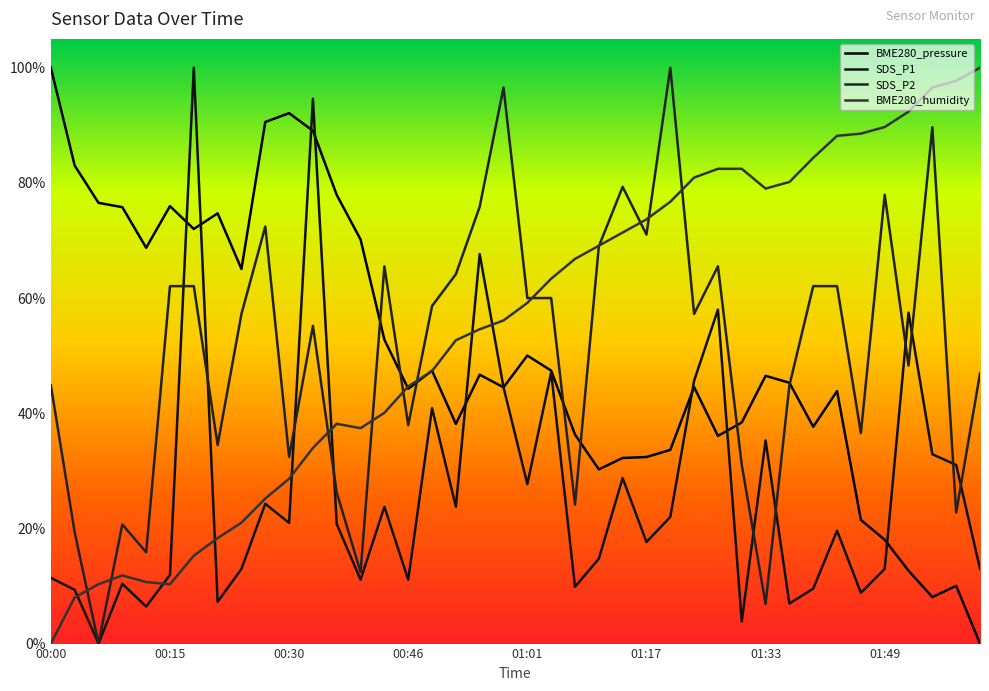

What is the average value of the SDS_P1 series?

26.4